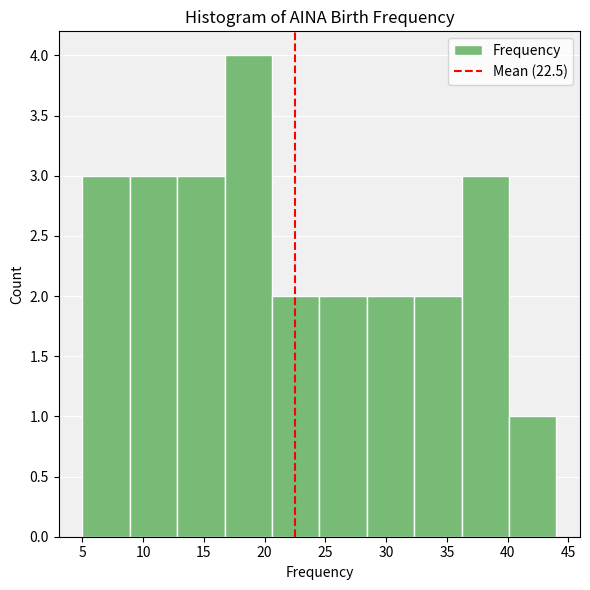

Reading left to right, transcribe this chart: for each bar, give the range it covers on the x-axis and its height. Neither the bar edges nor the heights are printed on the chart, so give them approximately, as read against the axes.

5.0 to 8.9: 3
8.9 to 12.8: 3
12.8 to 16.7: 3
16.7 to 20.6: 4
20.6 to 24.5: 2
24.5 to 28.4: 2
28.4 to 32.3: 2
32.3 to 36.2: 2
36.2 to 40.1: 3
40.1 to 44.0: 1